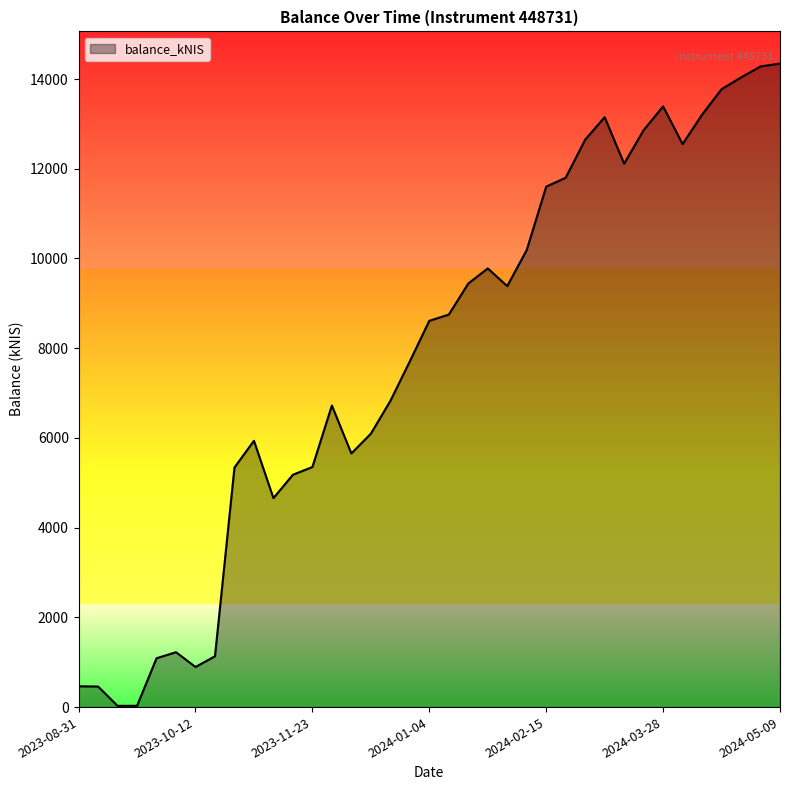

What is the difference between the maximum and minimum values?

14317.4